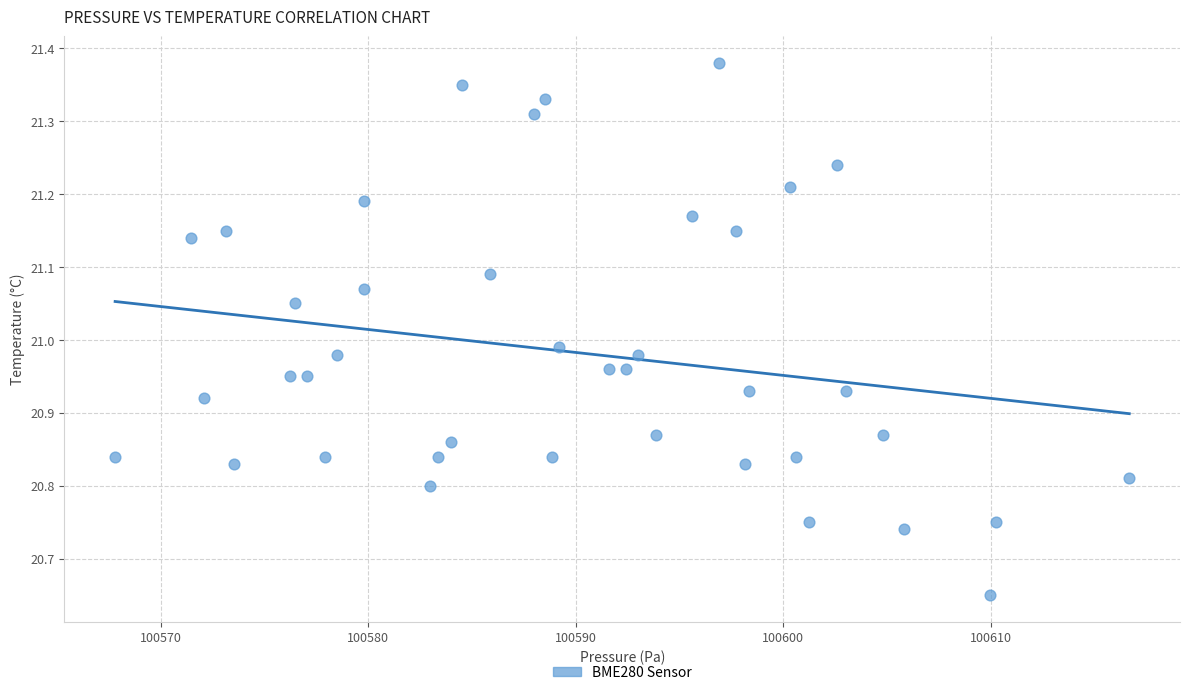

What is the range of X values (max minus min)?

48.9